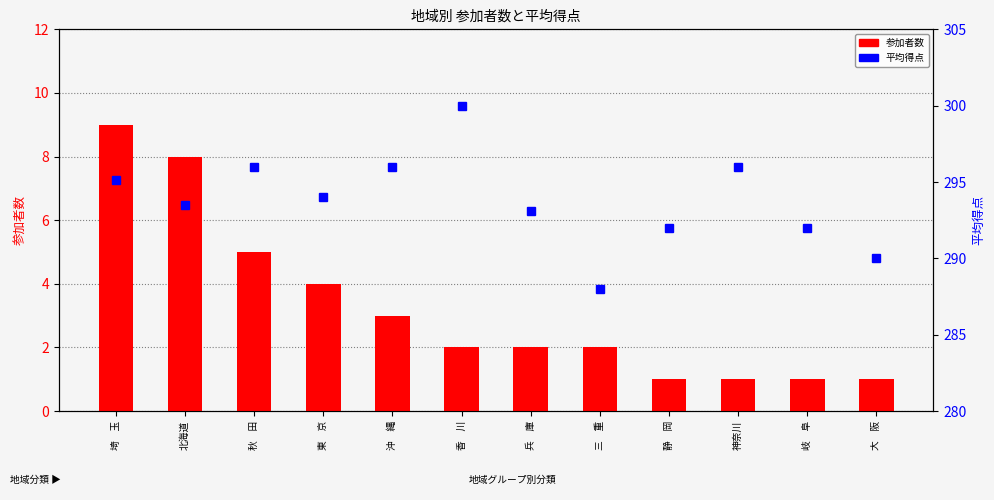

What is the maximum value for 参加者数?

9.0